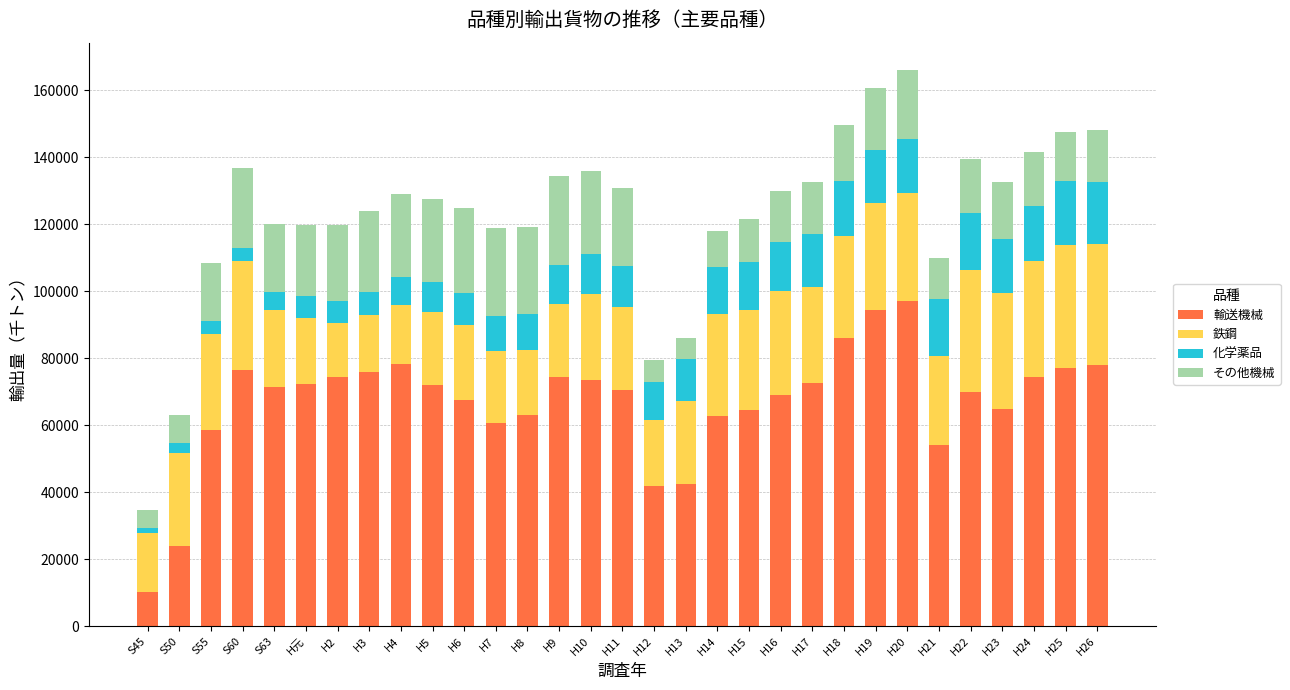

The value of 輸送機械 at H8 is 63047. True or false?

True